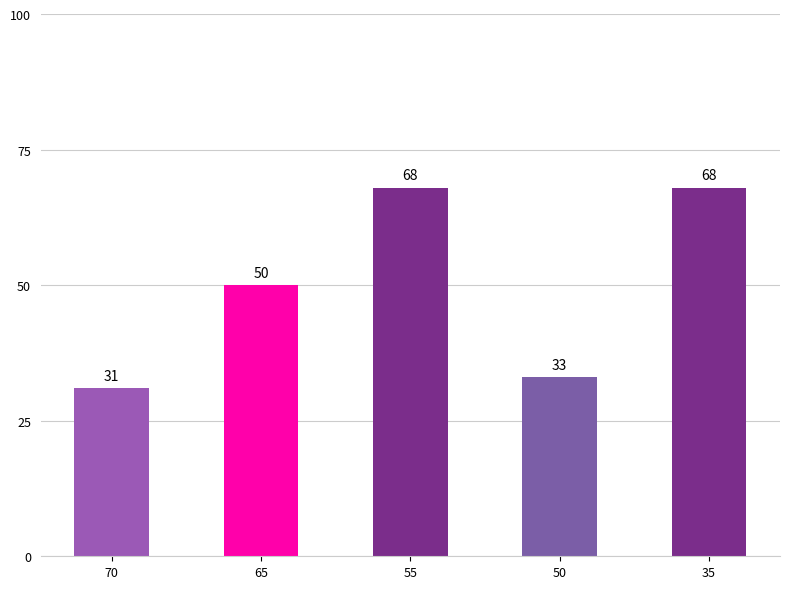

Reading left to right, extract all data points from this chart.

70=31	65=50	55=68	50=33	35=68